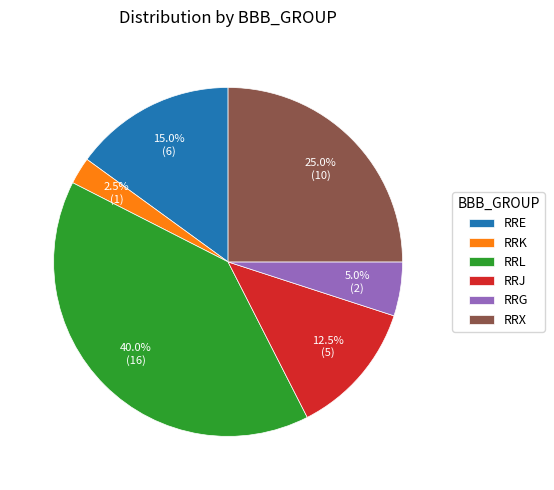

How many segments does this pie chart have?

6